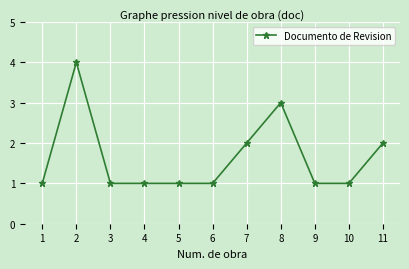

True or false: the data has more than 0 interior local peaks.

True